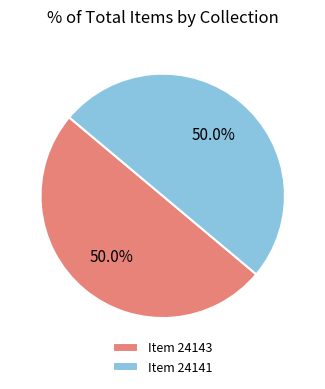

Combined, what portion of the pie is Item 24141 and Item 24143?

100.0%